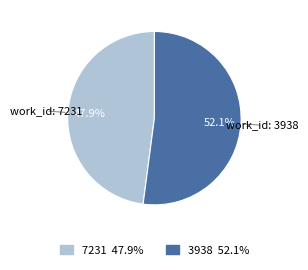

True or false: 3938 accounts for 52% of the total.

True